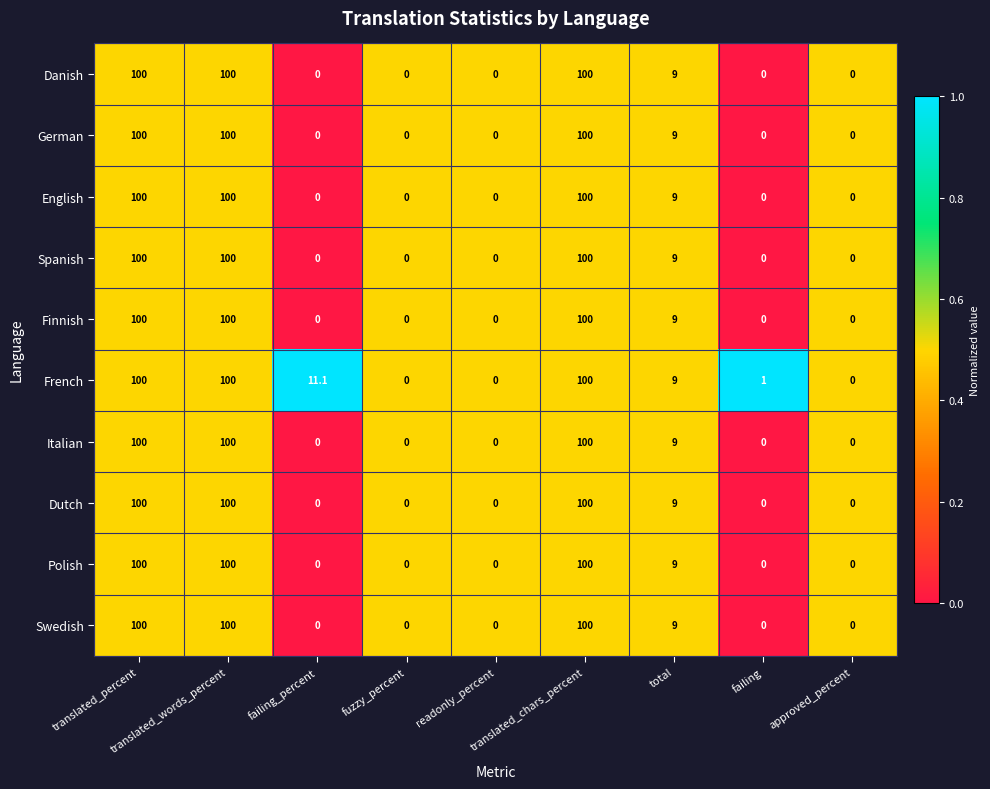

What is the average value of the Spanish series?

34.3